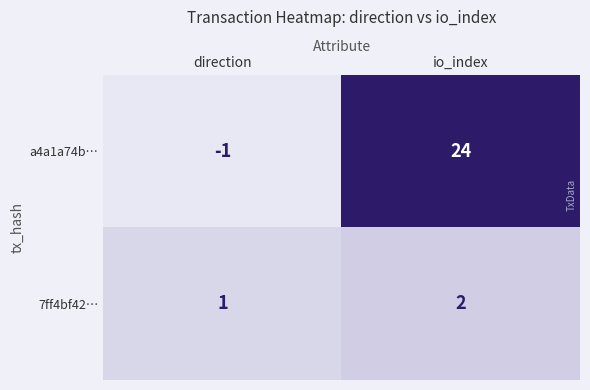

What is the spread (max minus min) of values at io_index?

22